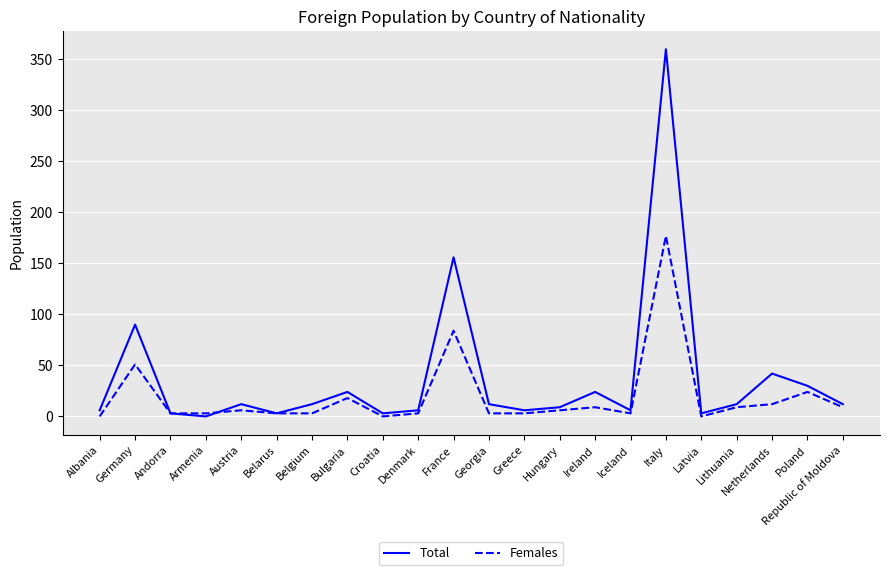

At which category does the chart reach its peak across all series?

Italy